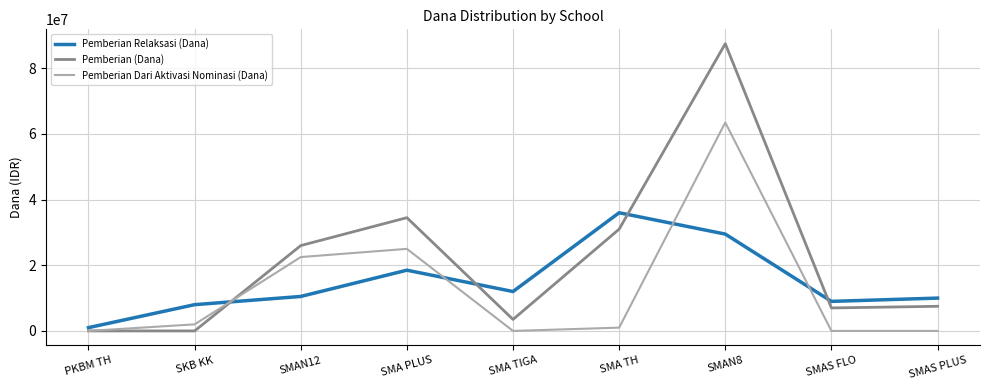

List the series in order of their peak value, lowest first.

Pemberian Relaksasi (Dana), Pemberian Dari Aktivasi Nominasi (Dana), Pemberian (Dana)